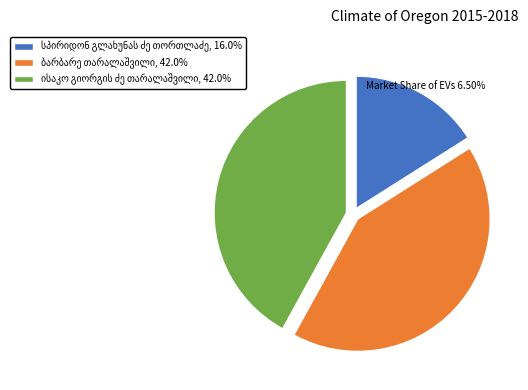

Is there a majority slice in this chart?

No